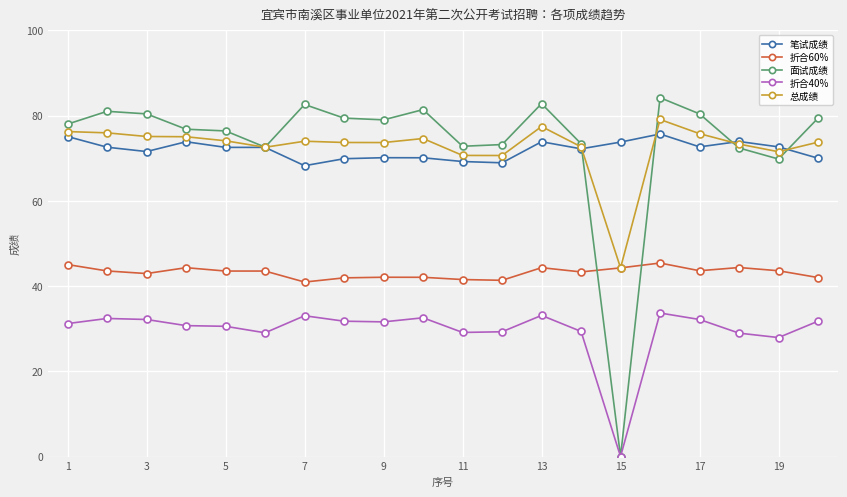

What is the value of the 面试成绩 point at the 12th from the left?

73.2